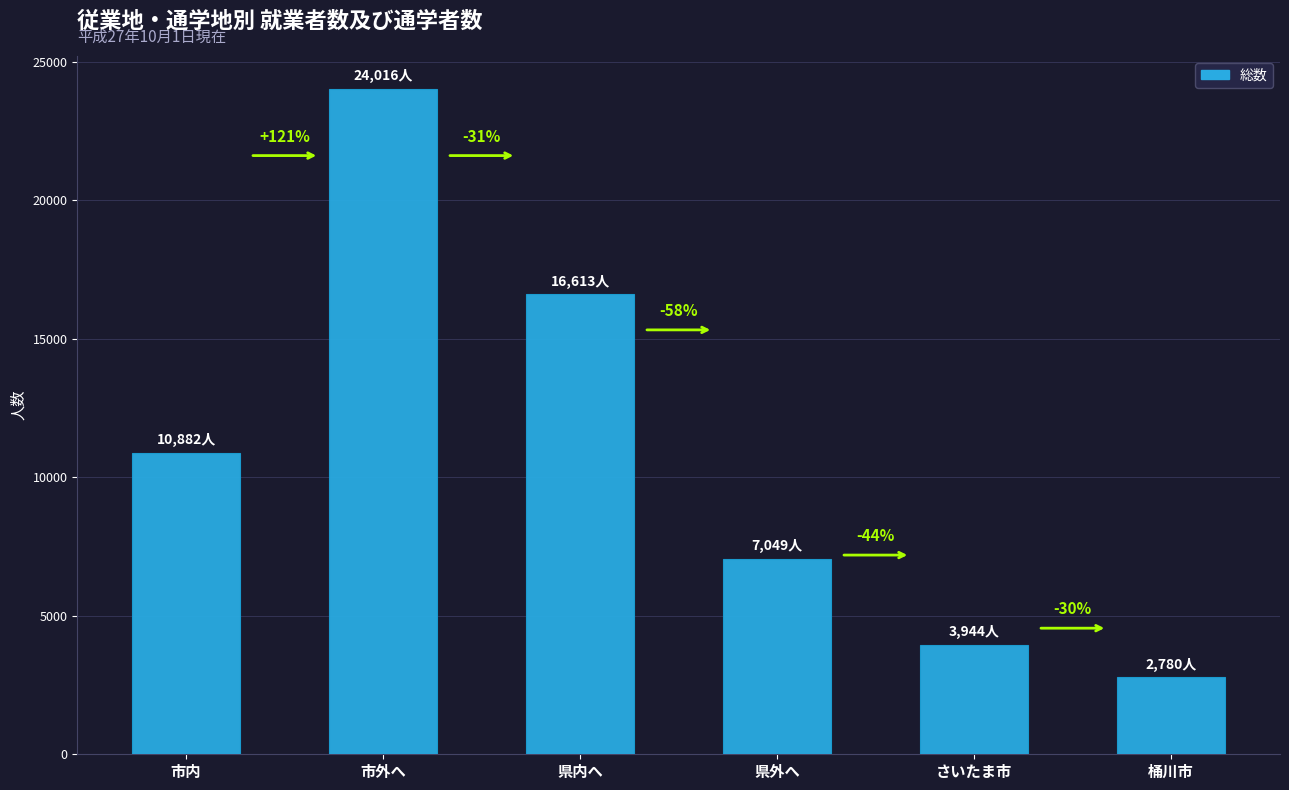

List the labels in order of value, largest first.

市外へ, 県内へ, 市内, 県外へ, さいたま市, 桶川市